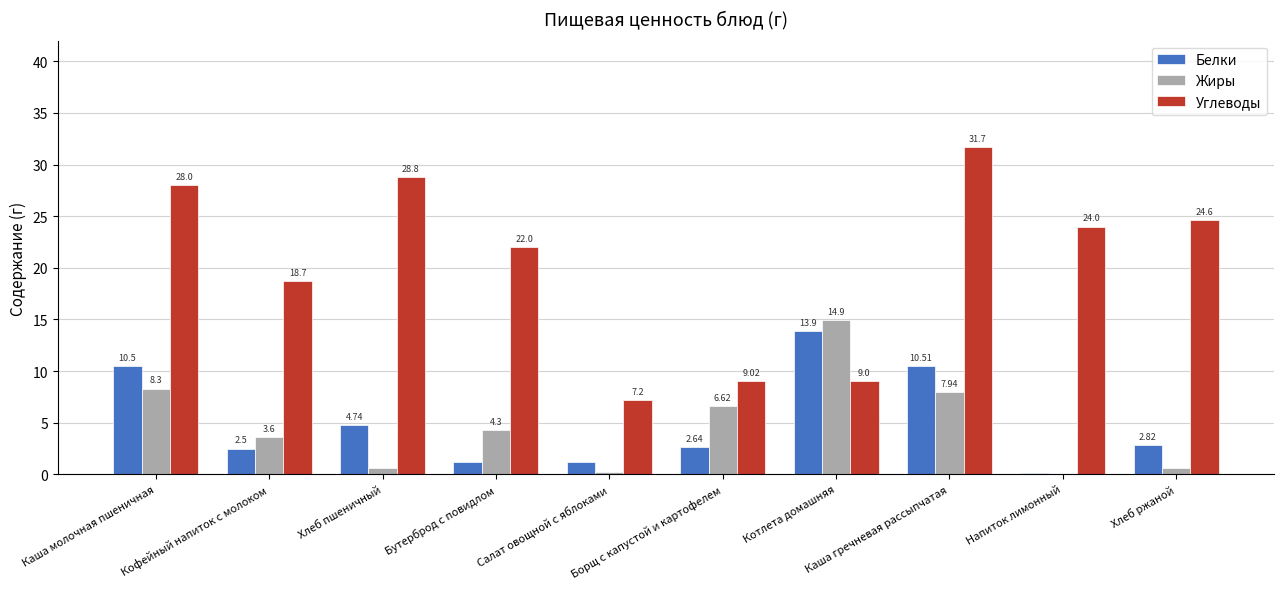

What is the sum of all Углеводы values?

203.0